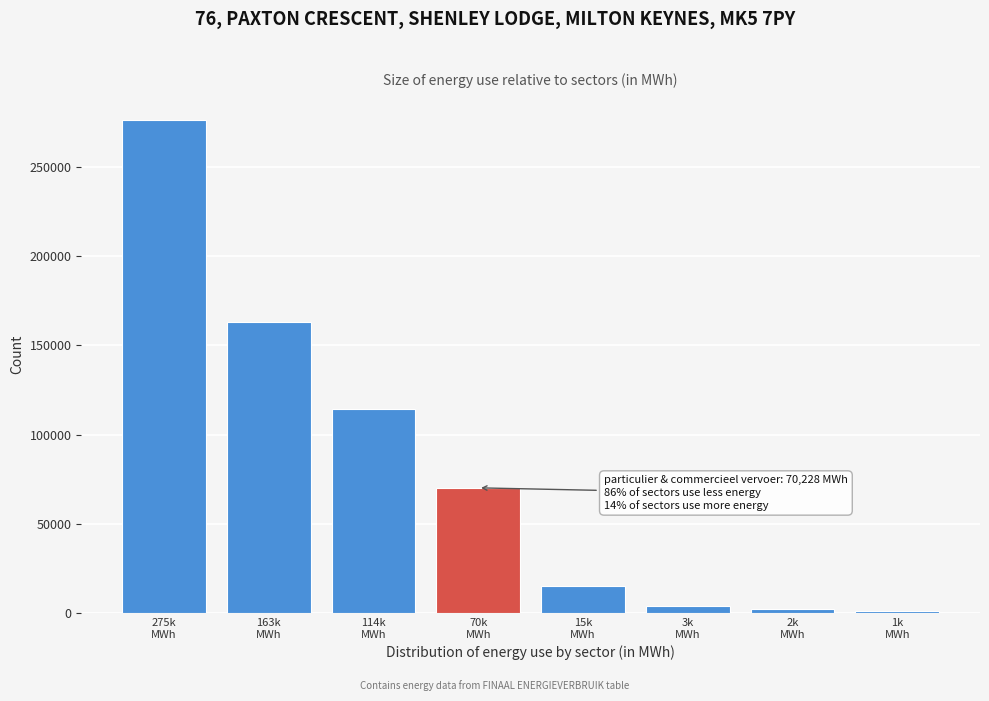

What is the value of the 5th bar from the left?

15149.7